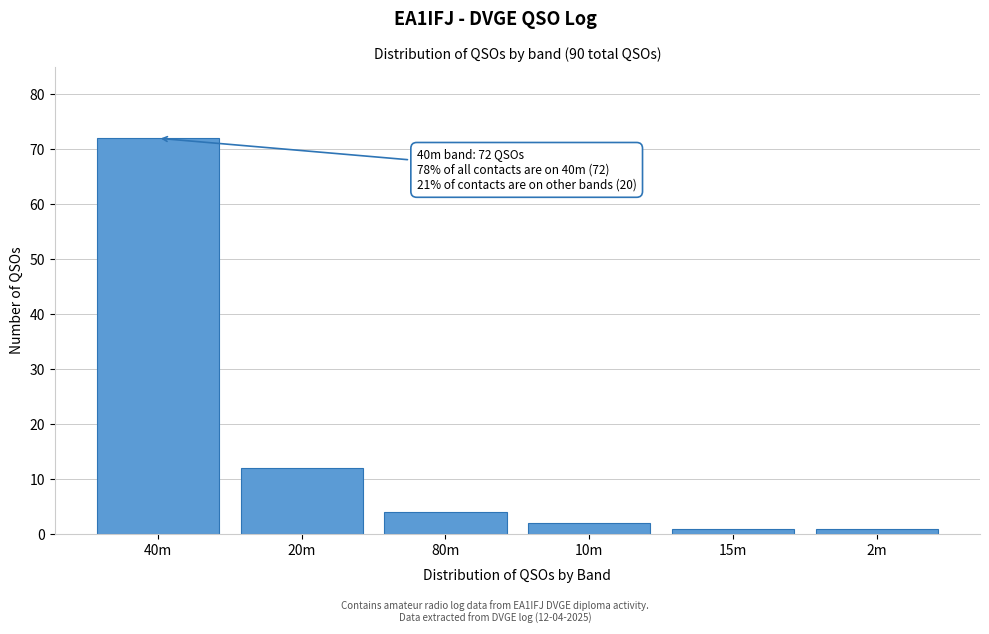

Reading left to right, transcribe all the data shown in this chart.

40m=72	20m=12	80m=4	10m=2	15m=1	2m=1